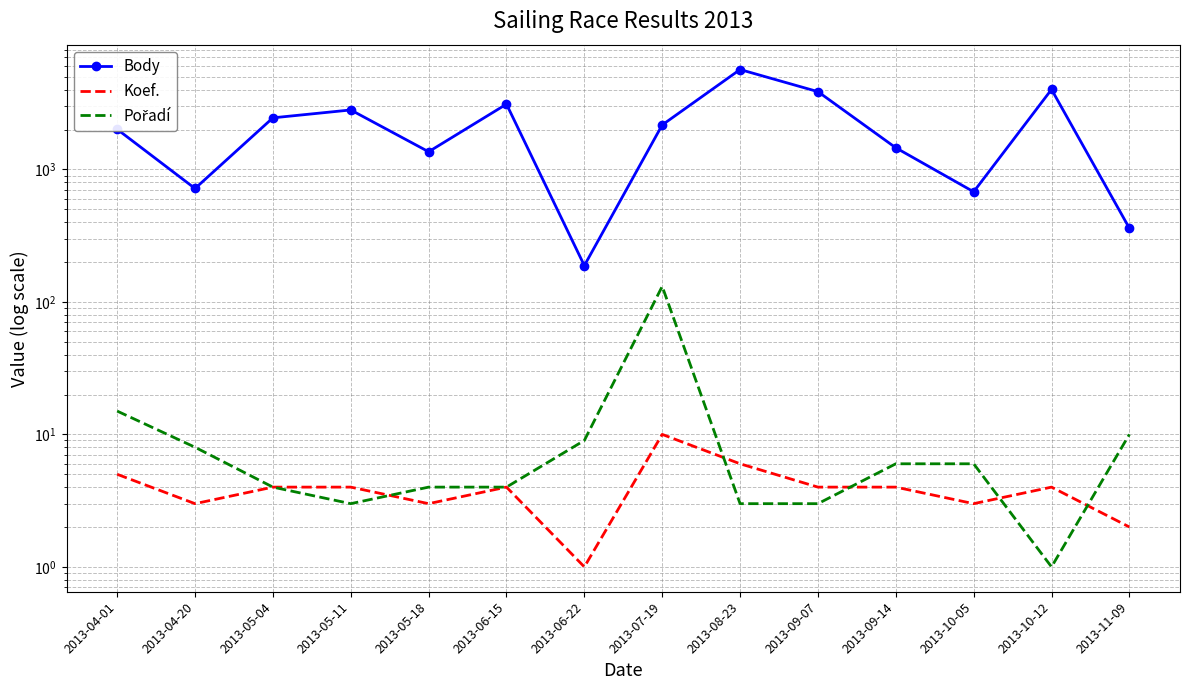

List the series in order of their peak value, highest first.

Body, Pořadí, Koef.